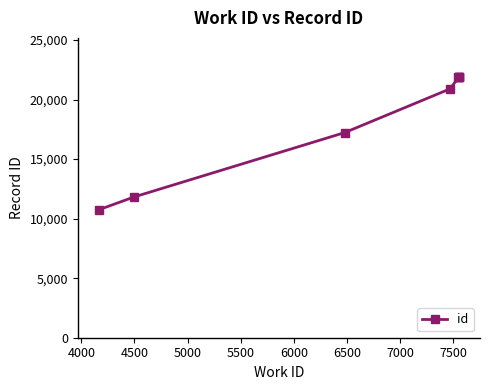

Does the chart display data point markers on the line(s)?

Yes